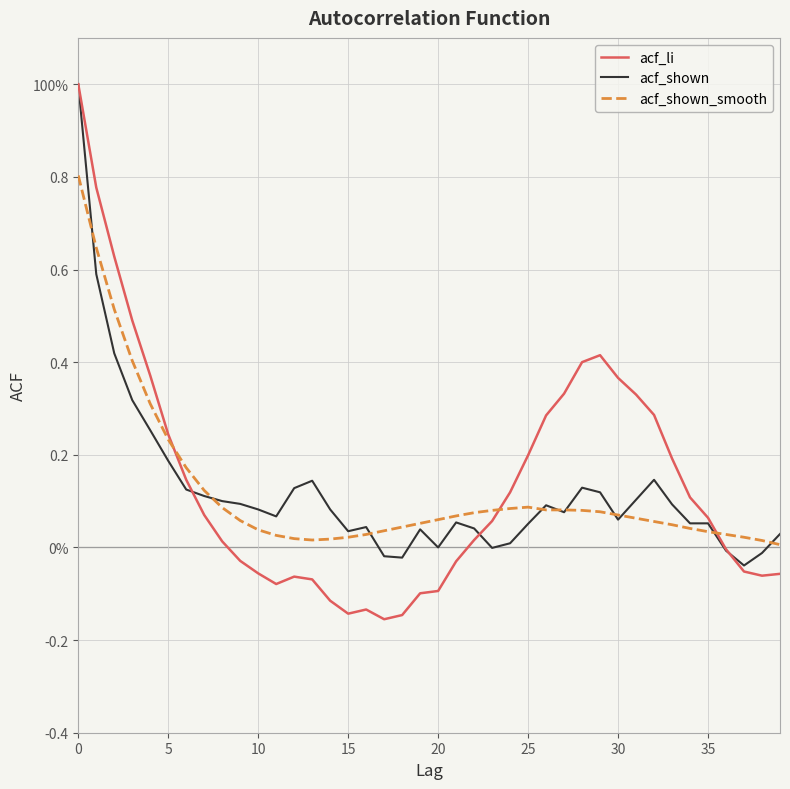

How many intersections are there between acf_shown and acf_li?

3